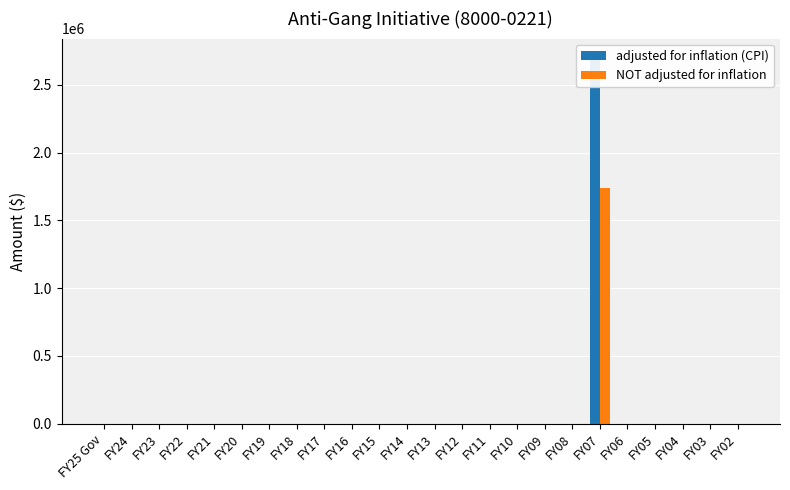

Which category has the highest value across all series?

FY07